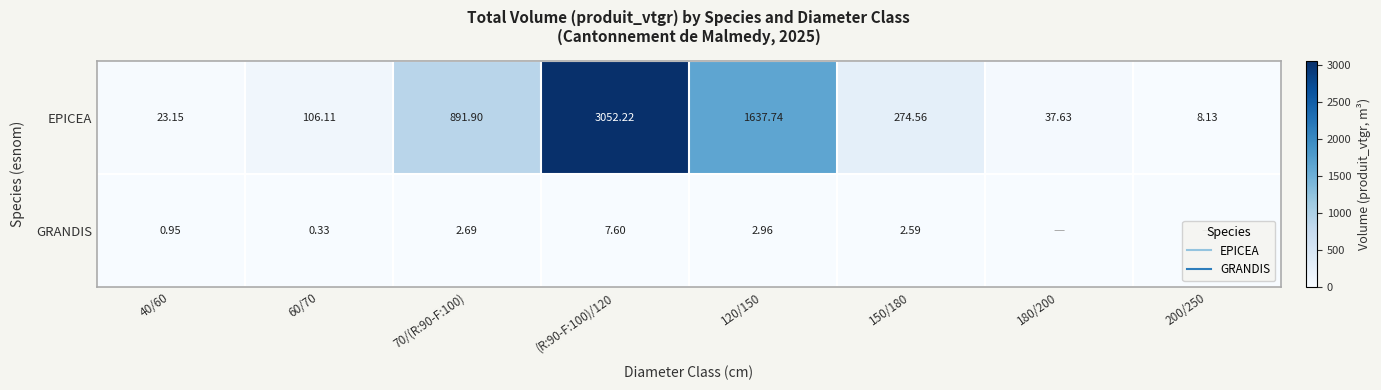

What is the difference between the second highest and second lowest values in the GRANDIS series?

3.0